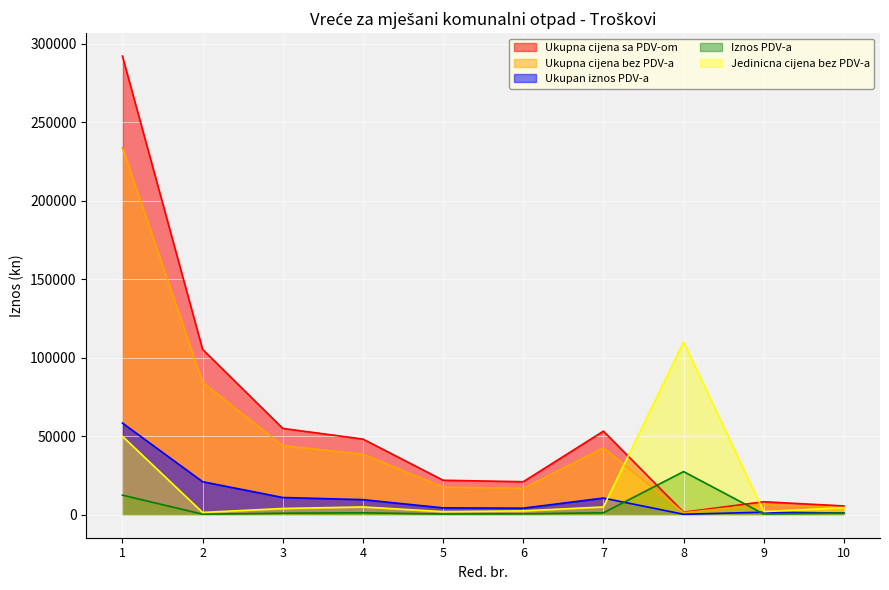

What is the sum of the Iznos PDV-a values at 8 and 6?

28125.0